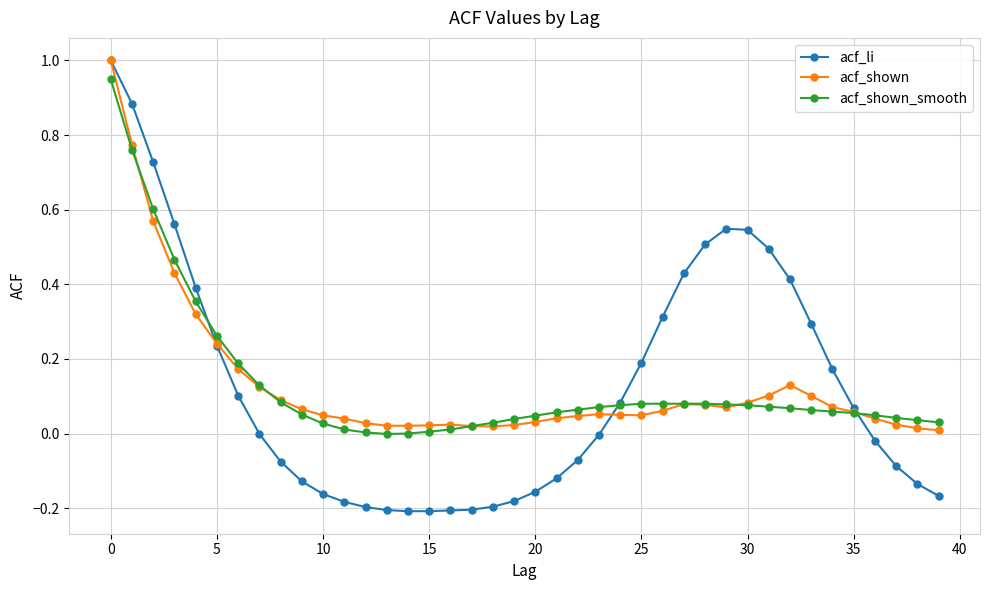

True or false: acf_shown has more than 2 interior local peaks.

True